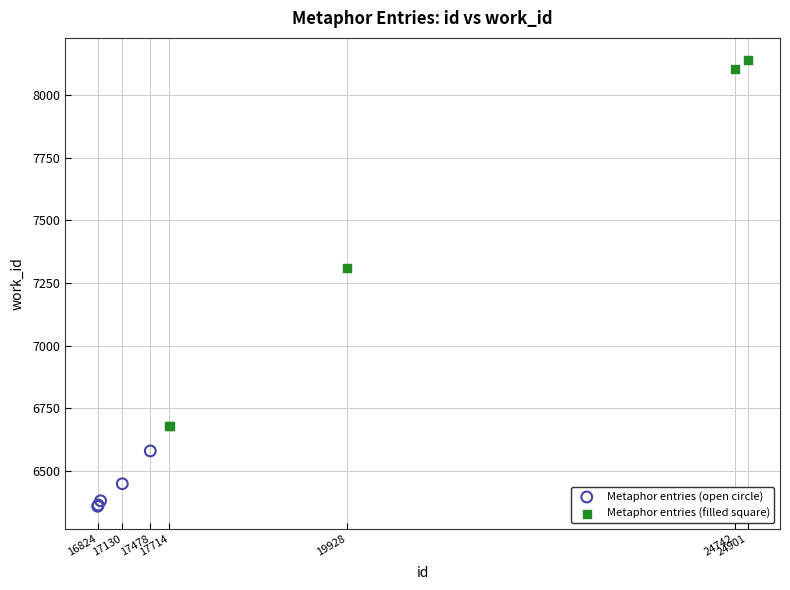

What are all the series names shown in the legend?

Metaphor entries (open circle), Metaphor entries (filled square)